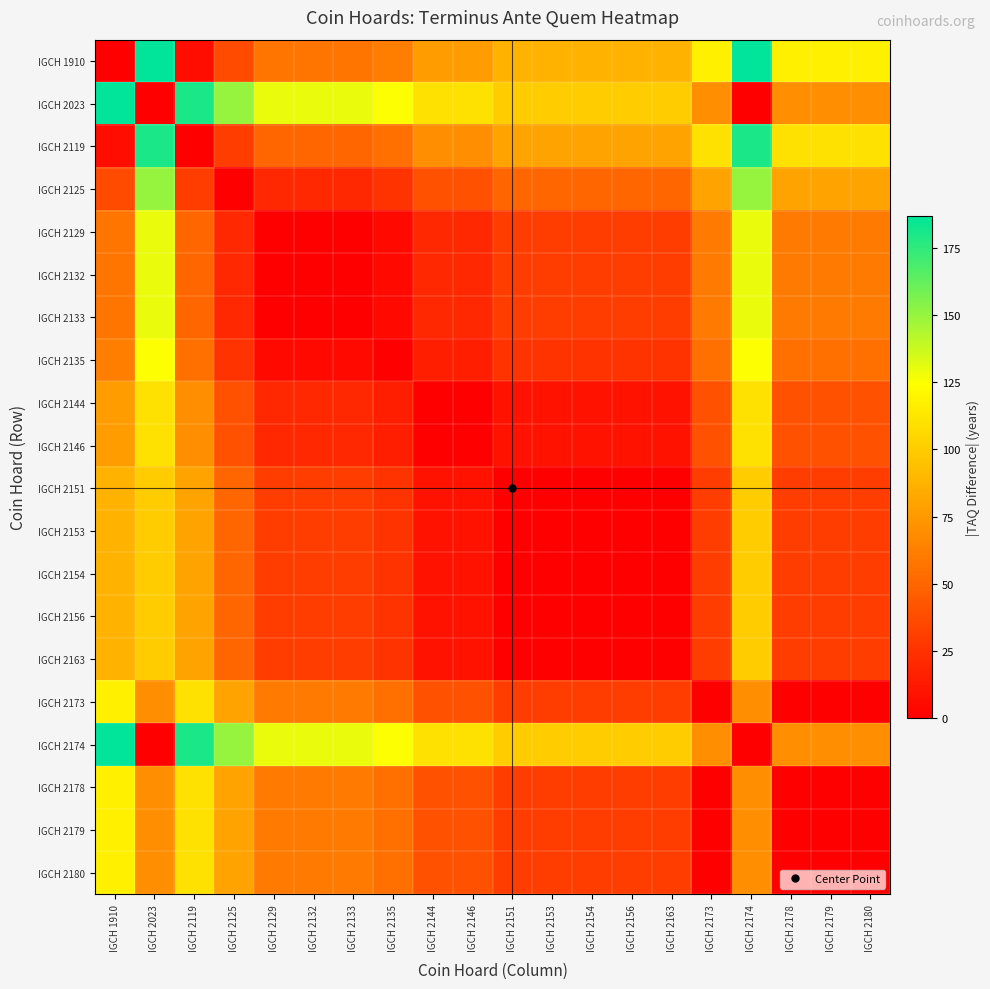

Reading left to right, list all the values displayed in this chart.

IGCH 1910: IGCH 1910=0	IGCH 2023=187	IGCH 2119=7	IGCH 2125=37	IGCH 2129=57	IGCH 2132=57	IGCH 2133=57	IGCH 2135=62	IGCH 2144=77	IGCH 2146=77	IGCH 2151=87	IGCH 2153=87	IGCH 2154=87	IGCH 2156=87	IGCH 2163=87	IGCH 2173=117	IGCH 2174=187	IGCH 2178=117	IGCH 2179=117	IGCH 2180=117
IGCH 2023: IGCH 1910=187	IGCH 2023=0	IGCH 2119=180	IGCH 2125=150	IGCH 2129=130	IGCH 2132=130	IGCH 2133=130	IGCH 2135=125	IGCH 2144=110	IGCH 2146=110	IGCH 2151=100	IGCH 2153=100	IGCH 2154=100	IGCH 2156=100	IGCH 2163=100	IGCH 2173=70	IGCH 2174=0	IGCH 2178=70	IGCH 2179=70	IGCH 2180=70
IGCH 2119: IGCH 1910=7	IGCH 2023=180	IGCH 2119=0	IGCH 2125=30	IGCH 2129=50	IGCH 2132=50	IGCH 2133=50	IGCH 2135=55	IGCH 2144=70	IGCH 2146=70	IGCH 2151=80	IGCH 2153=80	IGCH 2154=80	IGCH 2156=80	IGCH 2163=80	IGCH 2173=110	IGCH 2174=180	IGCH 2178=110	IGCH 2179=110	IGCH 2180=110
IGCH 2125: IGCH 1910=37	IGCH 2023=150	IGCH 2119=30	IGCH 2125=0	IGCH 2129=20	IGCH 2132=20	IGCH 2133=20	IGCH 2135=25	IGCH 2144=40	IGCH 2146=40	IGCH 2151=50	IGCH 2153=50	IGCH 2154=50	IGCH 2156=50	IGCH 2163=50	IGCH 2173=80	IGCH 2174=150	IGCH 2178=80	IGCH 2179=80	IGCH 2180=80
IGCH 2129: IGCH 1910=57	IGCH 2023=130	IGCH 2119=50	IGCH 2125=20	IGCH 2129=0	IGCH 2132=0	IGCH 2133=0	IGCH 2135=5	IGCH 2144=20	IGCH 2146=20	IGCH 2151=30	IGCH 2153=30	IGCH 2154=30	IGCH 2156=30	IGCH 2163=30	IGCH 2173=60	IGCH 2174=130	IGCH 2178=60	IGCH 2179=60	IGCH 2180=60
IGCH 2132: IGCH 1910=57	IGCH 2023=130	IGCH 2119=50	IGCH 2125=20	IGCH 2129=0	IGCH 2132=0	IGCH 2133=0	IGCH 2135=5	IGCH 2144=20	IGCH 2146=20	IGCH 2151=30	IGCH 2153=30	IGCH 2154=30	IGCH 2156=30	IGCH 2163=30	IGCH 2173=60	IGCH 2174=130	IGCH 2178=60	IGCH 2179=60	IGCH 2180=60
IGCH 2133: IGCH 1910=57	IGCH 2023=130	IGCH 2119=50	IGCH 2125=20	IGCH 2129=0	IGCH 2132=0	IGCH 2133=0	IGCH 2135=5	IGCH 2144=20	IGCH 2146=20	IGCH 2151=30	IGCH 2153=30	IGCH 2154=30	IGCH 2156=30	IGCH 2163=30	IGCH 2173=60	IGCH 2174=130	IGCH 2178=60	IGCH 2179=60	IGCH 2180=60
IGCH 2135: IGCH 1910=62	IGCH 2023=125	IGCH 2119=55	IGCH 2125=25	IGCH 2129=5	IGCH 2132=5	IGCH 2133=5	IGCH 2135=0	IGCH 2144=15	IGCH 2146=15	IGCH 2151=25	IGCH 2153=25	IGCH 2154=25	IGCH 2156=25	IGCH 2163=25	IGCH 2173=55	IGCH 2174=125	IGCH 2178=55	IGCH 2179=55	IGCH 2180=55
IGCH 2144: IGCH 1910=77	IGCH 2023=110	IGCH 2119=70	IGCH 2125=40	IGCH 2129=20	IGCH 2132=20	IGCH 2133=20	IGCH 2135=15	IGCH 2144=0	IGCH 2146=0	IGCH 2151=10	IGCH 2153=10	IGCH 2154=10	IGCH 2156=10	IGCH 2163=10	IGCH 2173=40	IGCH 2174=110	IGCH 2178=40	IGCH 2179=40	IGCH 2180=40
IGCH 2146: IGCH 1910=77	IGCH 2023=110	IGCH 2119=70	IGCH 2125=40	IGCH 2129=20	IGCH 2132=20	IGCH 2133=20	IGCH 2135=15	IGCH 2144=0	IGCH 2146=0	IGCH 2151=10	IGCH 2153=10	IGCH 2154=10	IGCH 2156=10	IGCH 2163=10	IGCH 2173=40	IGCH 2174=110	IGCH 2178=40	IGCH 2179=40	IGCH 2180=40
IGCH 2151: IGCH 1910=87	IGCH 2023=100	IGCH 2119=80	IGCH 2125=50	IGCH 2129=30	IGCH 2132=30	IGCH 2133=30	IGCH 2135=25	IGCH 2144=10	IGCH 2146=10	IGCH 2151=0	IGCH 2153=0	IGCH 2154=0	IGCH 2156=0	IGCH 2163=0	IGCH 2173=30	IGCH 2174=100	IGCH 2178=30	IGCH 2179=30	IGCH 2180=30
IGCH 2153: IGCH 1910=87	IGCH 2023=100	IGCH 2119=80	IGCH 2125=50	IGCH 2129=30	IGCH 2132=30	IGCH 2133=30	IGCH 2135=25	IGCH 2144=10	IGCH 2146=10	IGCH 2151=0	IGCH 2153=0	IGCH 2154=0	IGCH 2156=0	IGCH 2163=0	IGCH 2173=30	IGCH 2174=100	IGCH 2178=30	IGCH 2179=30	IGCH 2180=30
IGCH 2154: IGCH 1910=87	IGCH 2023=100	IGCH 2119=80	IGCH 2125=50	IGCH 2129=30	IGCH 2132=30	IGCH 2133=30	IGCH 2135=25	IGCH 2144=10	IGCH 2146=10	IGCH 2151=0	IGCH 2153=0	IGCH 2154=0	IGCH 2156=0	IGCH 2163=0	IGCH 2173=30	IGCH 2174=100	IGCH 2178=30	IGCH 2179=30	IGCH 2180=30
IGCH 2156: IGCH 1910=87	IGCH 2023=100	IGCH 2119=80	IGCH 2125=50	IGCH 2129=30	IGCH 2132=30	IGCH 2133=30	IGCH 2135=25	IGCH 2144=10	IGCH 2146=10	IGCH 2151=0	IGCH 2153=0	IGCH 2154=0	IGCH 2156=0	IGCH 2163=0	IGCH 2173=30	IGCH 2174=100	IGCH 2178=30	IGCH 2179=30	IGCH 2180=30
IGCH 2163: IGCH 1910=87	IGCH 2023=100	IGCH 2119=80	IGCH 2125=50	IGCH 2129=30	IGCH 2132=30	IGCH 2133=30	IGCH 2135=25	IGCH 2144=10	IGCH 2146=10	IGCH 2151=0	IGCH 2153=0	IGCH 2154=0	IGCH 2156=0	IGCH 2163=0	IGCH 2173=30	IGCH 2174=100	IGCH 2178=30	IGCH 2179=30	IGCH 2180=30
IGCH 2173: IGCH 1910=117	IGCH 2023=70	IGCH 2119=110	IGCH 2125=80	IGCH 2129=60	IGCH 2132=60	IGCH 2133=60	IGCH 2135=55	IGCH 2144=40	IGCH 2146=40	IGCH 2151=30	IGCH 2153=30	IGCH 2154=30	IGCH 2156=30	IGCH 2163=30	IGCH 2173=0	IGCH 2174=70	IGCH 2178=0	IGCH 2179=0	IGCH 2180=0
IGCH 2174: IGCH 1910=187	IGCH 2023=0	IGCH 2119=180	IGCH 2125=150	IGCH 2129=130	IGCH 2132=130	IGCH 2133=130	IGCH 2135=125	IGCH 2144=110	IGCH 2146=110	IGCH 2151=100	IGCH 2153=100	IGCH 2154=100	IGCH 2156=100	IGCH 2163=100	IGCH 2173=70	IGCH 2174=0	IGCH 2178=70	IGCH 2179=70	IGCH 2180=70
IGCH 2178: IGCH 1910=117	IGCH 2023=70	IGCH 2119=110	IGCH 2125=80	IGCH 2129=60	IGCH 2132=60	IGCH 2133=60	IGCH 2135=55	IGCH 2144=40	IGCH 2146=40	IGCH 2151=30	IGCH 2153=30	IGCH 2154=30	IGCH 2156=30	IGCH 2163=30	IGCH 2173=0	IGCH 2174=70	IGCH 2178=0	IGCH 2179=0	IGCH 2180=0
IGCH 2179: IGCH 1910=117	IGCH 2023=70	IGCH 2119=110	IGCH 2125=80	IGCH 2129=60	IGCH 2132=60	IGCH 2133=60	IGCH 2135=55	IGCH 2144=40	IGCH 2146=40	IGCH 2151=30	IGCH 2153=30	IGCH 2154=30	IGCH 2156=30	IGCH 2163=30	IGCH 2173=0	IGCH 2174=70	IGCH 2178=0	IGCH 2179=0	IGCH 2180=0
IGCH 2180: IGCH 1910=117	IGCH 2023=70	IGCH 2119=110	IGCH 2125=80	IGCH 2129=60	IGCH 2132=60	IGCH 2133=60	IGCH 2135=55	IGCH 2144=40	IGCH 2146=40	IGCH 2151=30	IGCH 2153=30	IGCH 2154=30	IGCH 2156=30	IGCH 2163=30	IGCH 2173=0	IGCH 2174=70	IGCH 2178=0	IGCH 2179=0	IGCH 2180=0